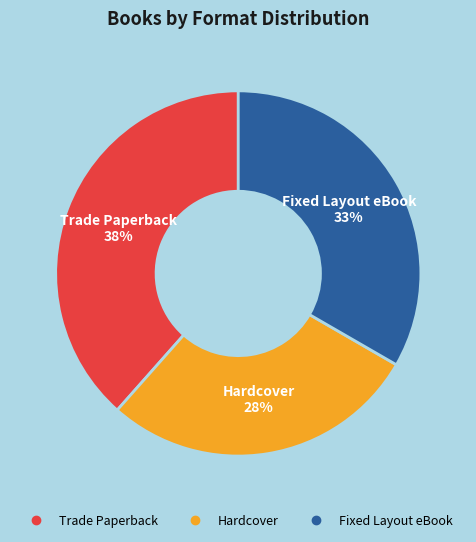

Does any single category account for the majority?

No